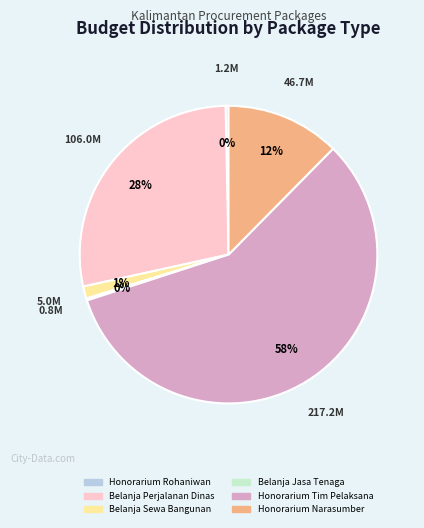

Is there any slice that represents more than half of the pie?

Yes